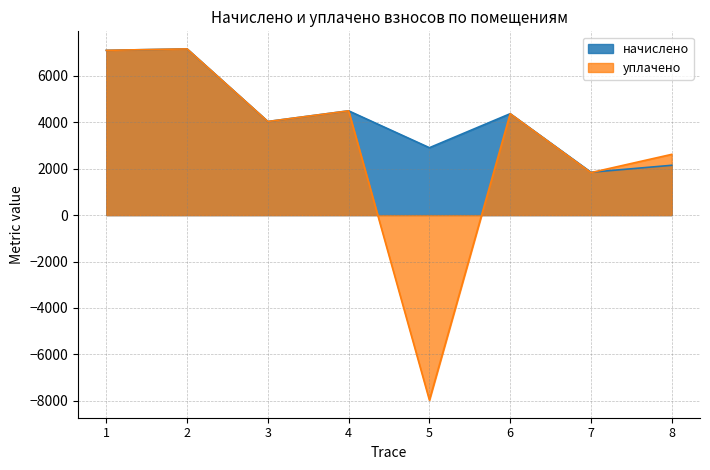

Reading left to right, what are all the values shown in this chart?

начислено: 7104.2	7166.3	4036.5	4496.0	2906.3	4371.8	1848.1	2148.7
уплачено: 7104.2	7166.3	4036.5	4496.0	-7977.6	4371.8	1833.2	2620.0